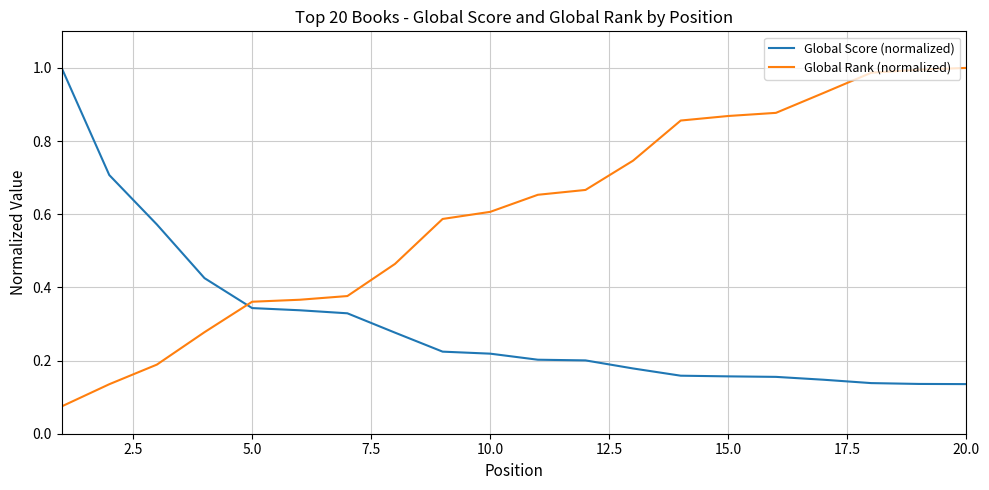

How many intersections are there between Global Rank (normalized) and Global Score (normalized)?

1